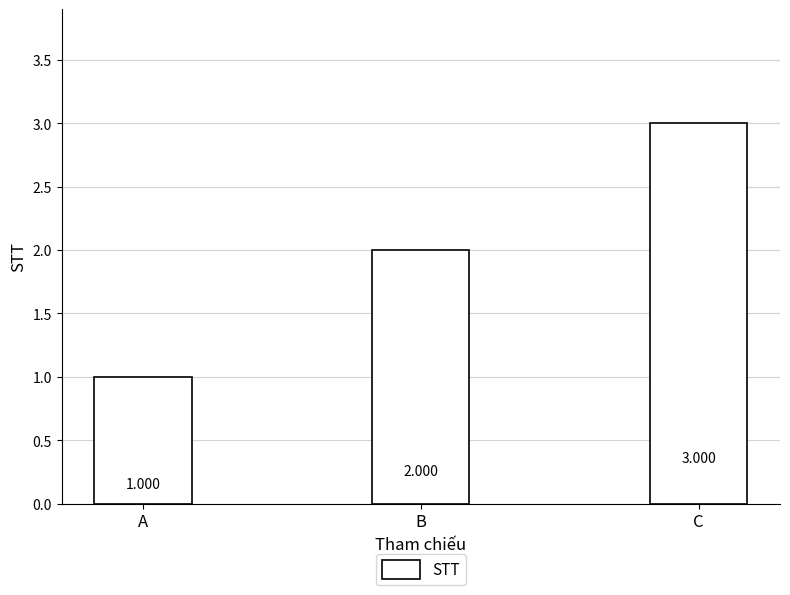

What is the change in value from B to C?

+1